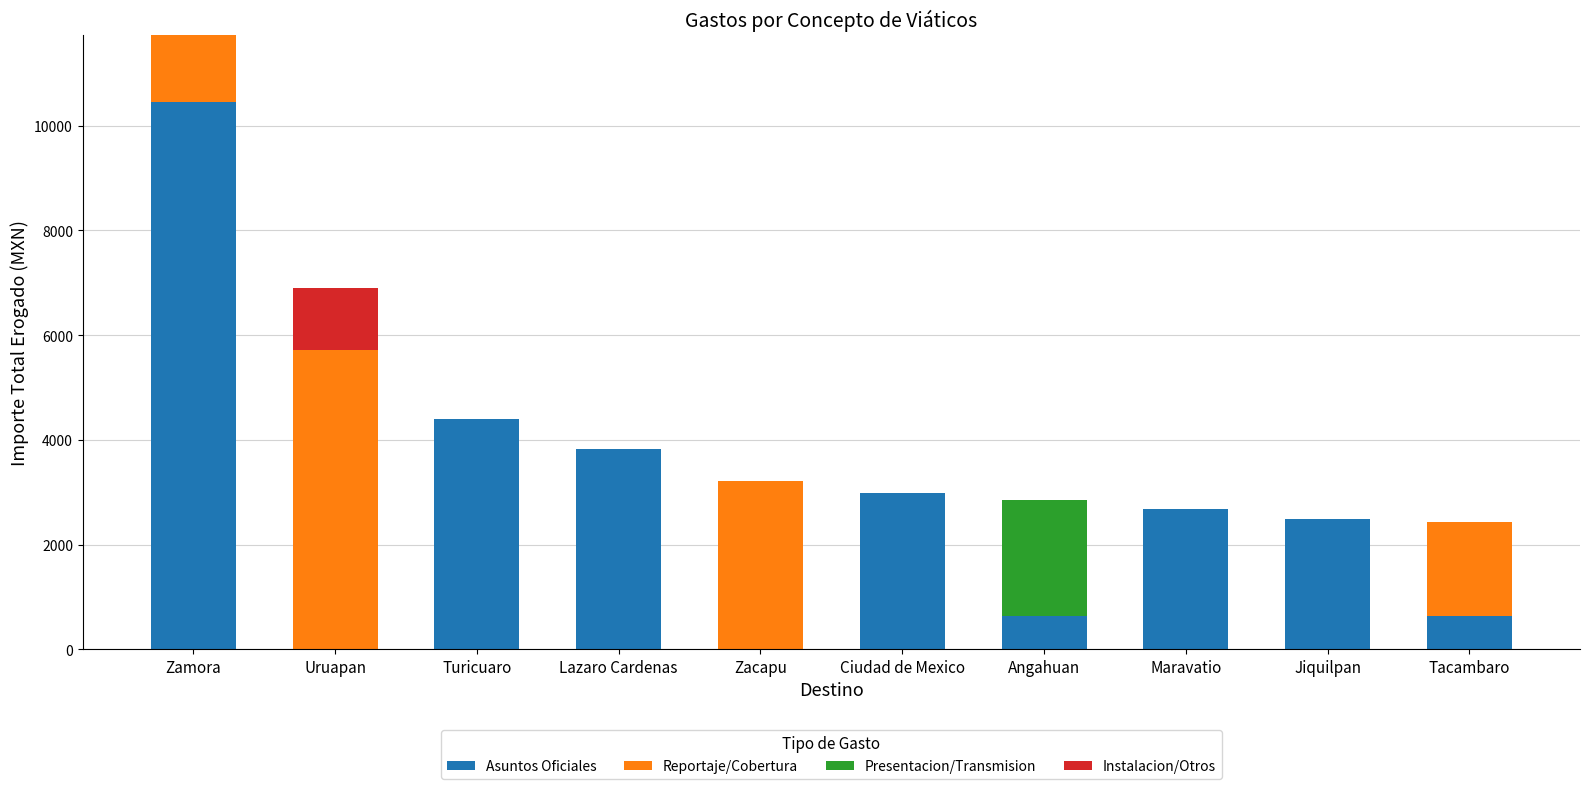

The Asuntos Oficiales series shows 2990 at Ciudad de Mexico. True or false?

True